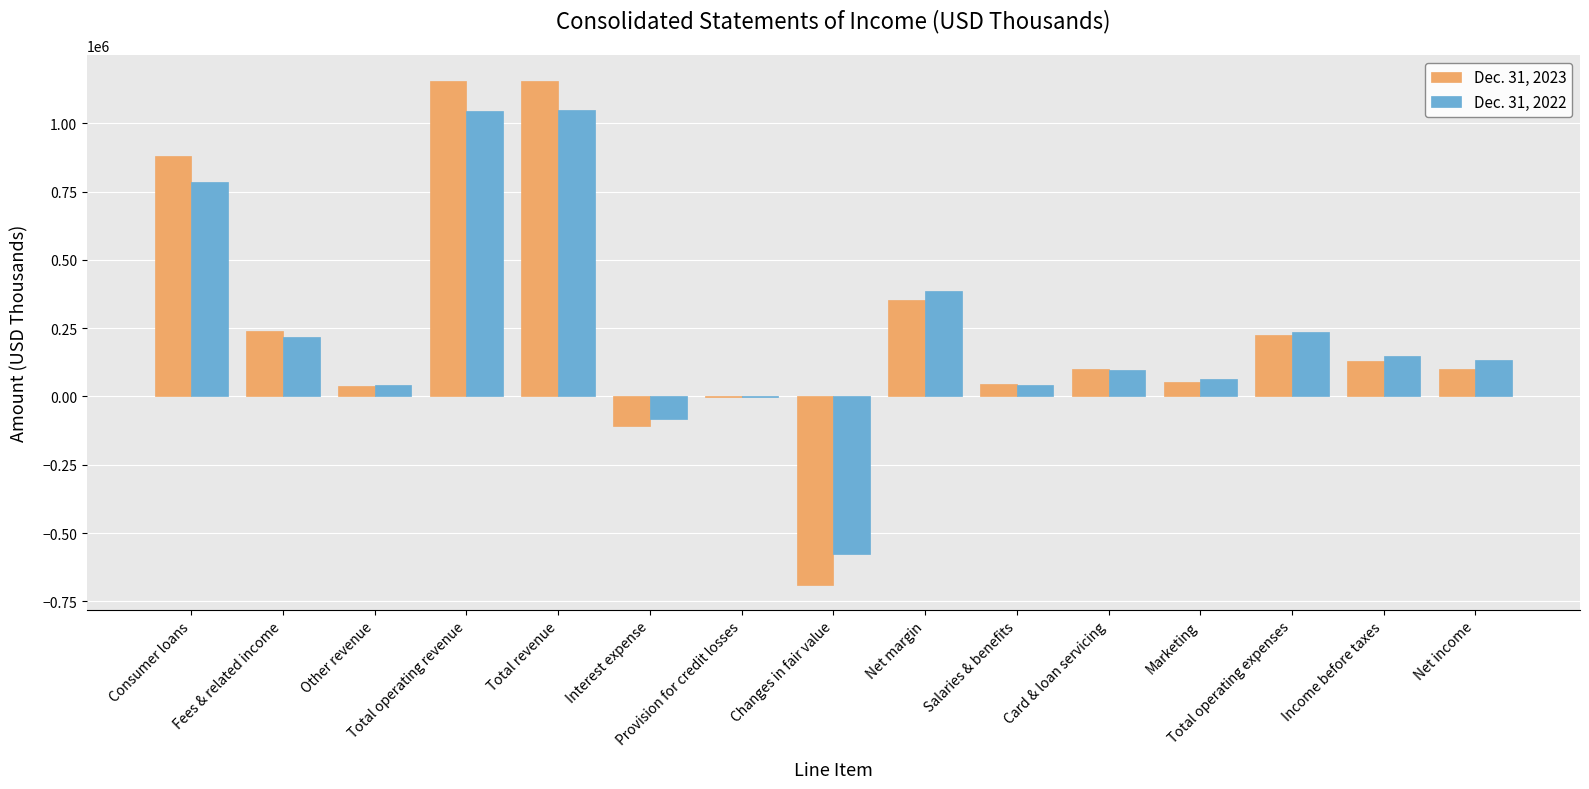

Which label corresponds to the largest value in the chart?

Total revenue